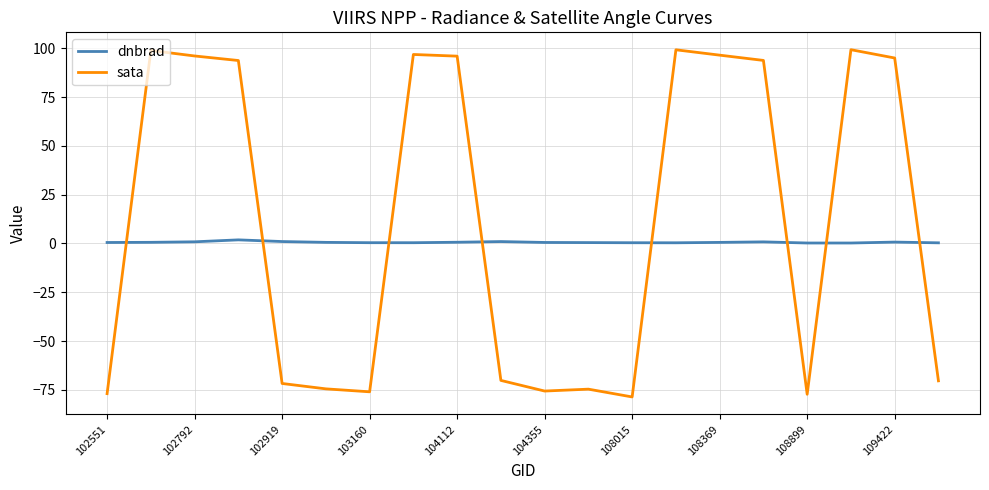

How many intersections are there between dnbrad and sata?

8